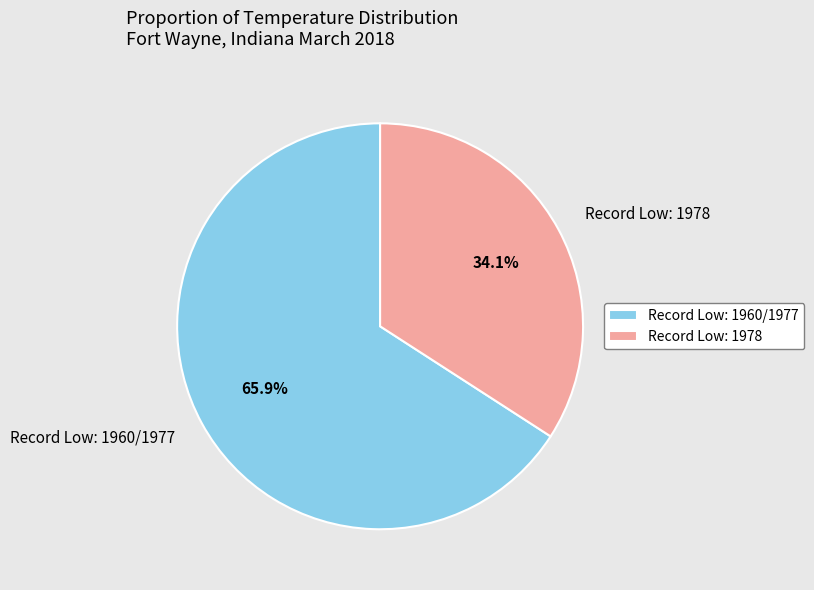

How many slices are in this pie chart?

2